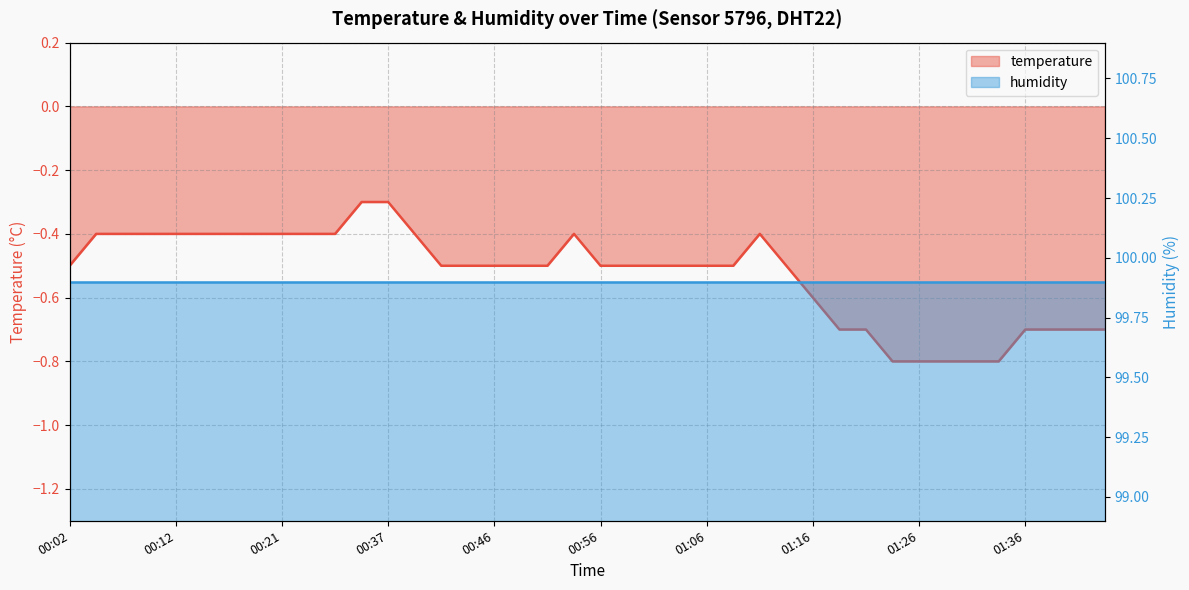

Rank the categories by value from highest to lowest.

00:29, 00:37, 00:04, 00:07, 00:09, 00:12, 00:14, 00:16, 00:19, 00:21, 00:24, 00:26, 00:39, 00:54, 01:11, 00:02, 00:41, 00:44, 00:46, 00:49, 00:51, 00:56, 00:59, 01:01, 01:04, 01:06, 01:09, 01:13, 01:16, 01:18, 01:21, 01:36, 01:38, 01:41, 01:43, 01:23, 01:26, 01:28, 01:31, 01:33